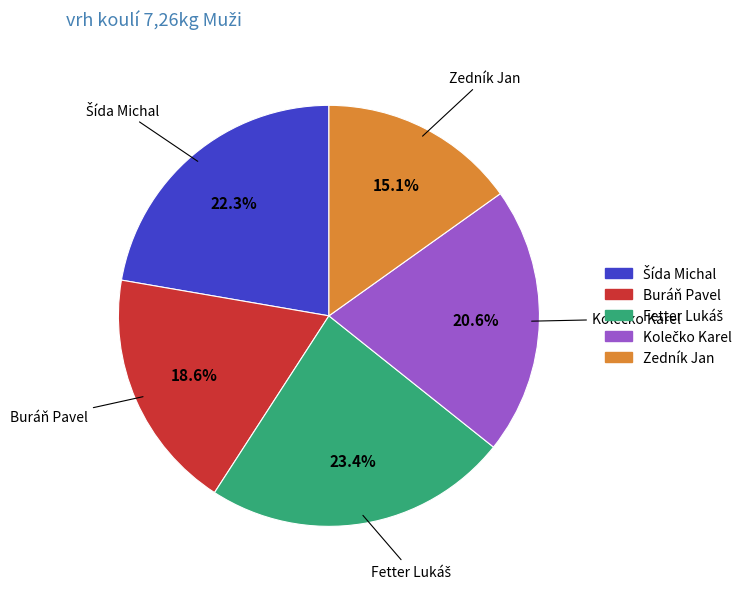

Do Zedník Jan and Buráň Pavel together represent more than half of the pie?

No